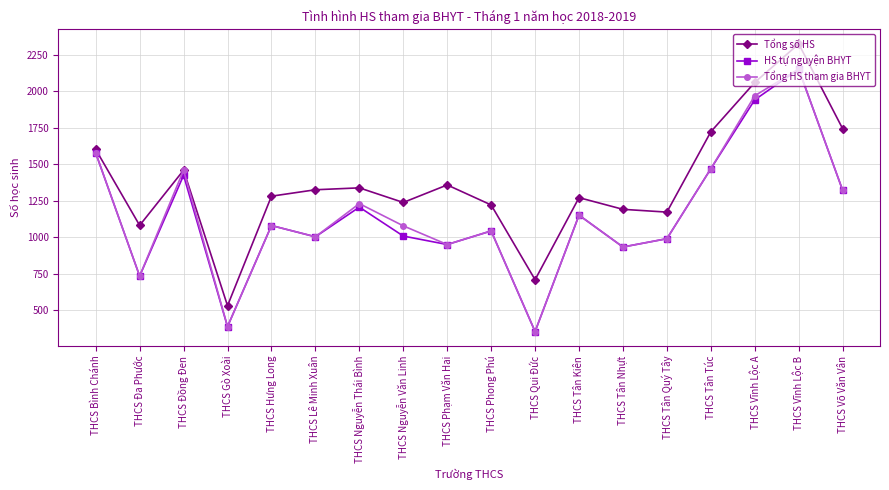

At which label is Tổng số HS closest to 1426?

THCS Đồng Đen